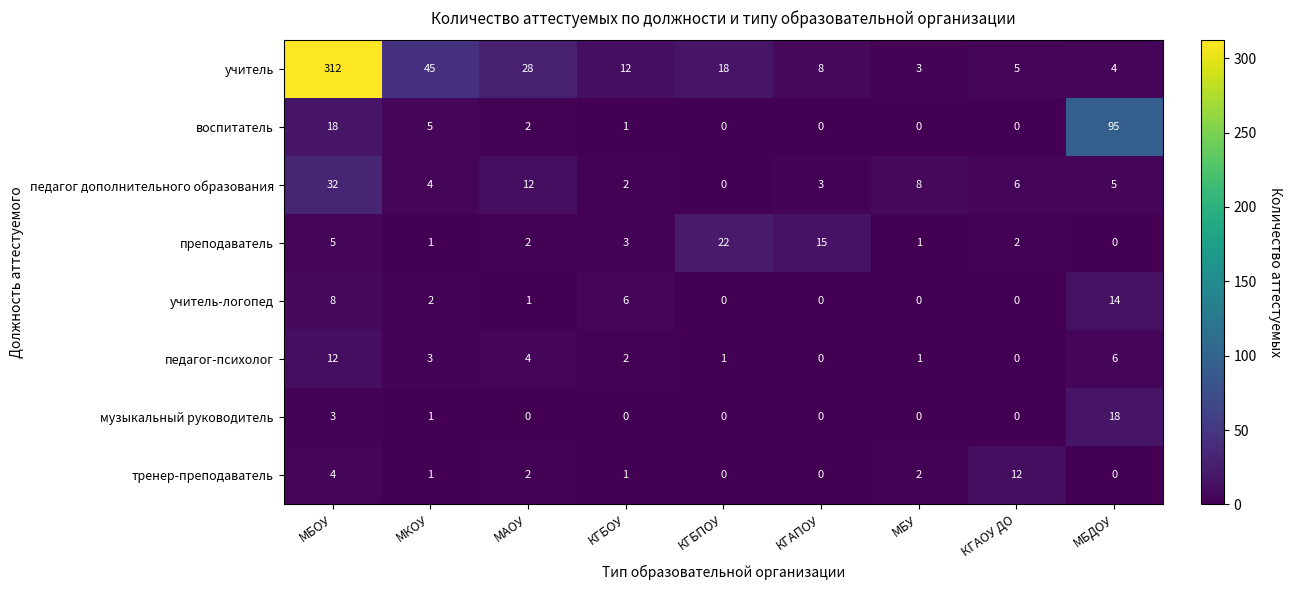

What is the spread (max minus min) of values at КГБПОУ?

22